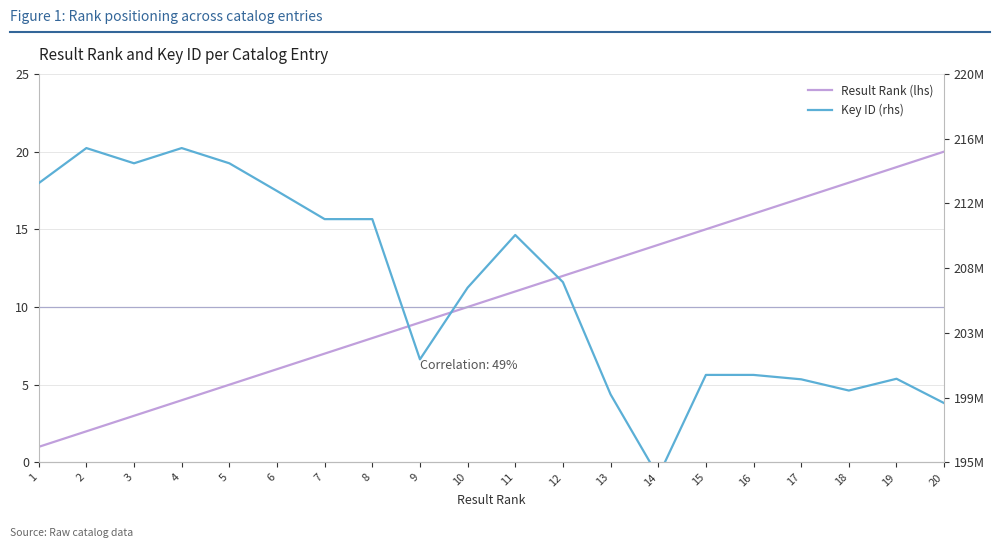

What is the difference between the maximum and minimum values in the Key ID (rhs) series?

21127041